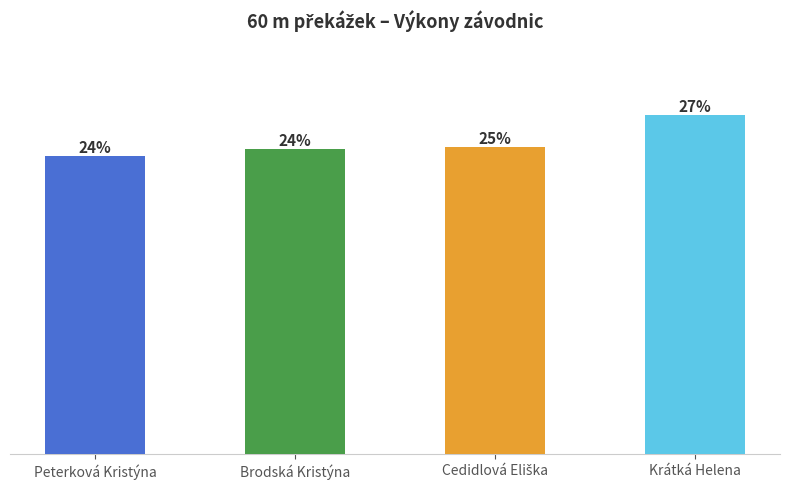

Is it true that the value at Krátká Helena is 20.0?

False